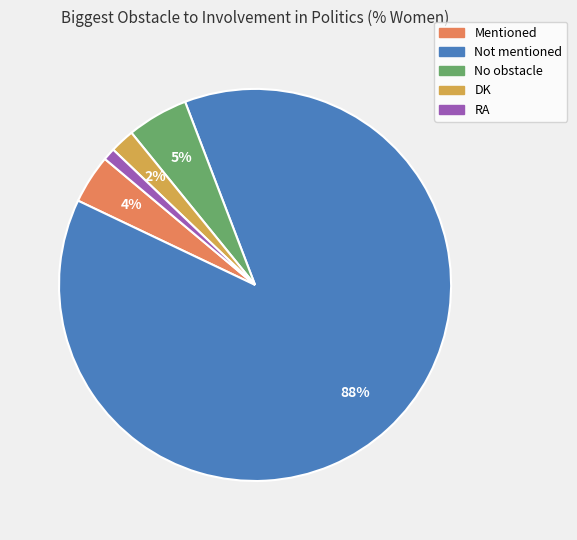

To the nearest percent, what percentage of the pie is DK?

2%